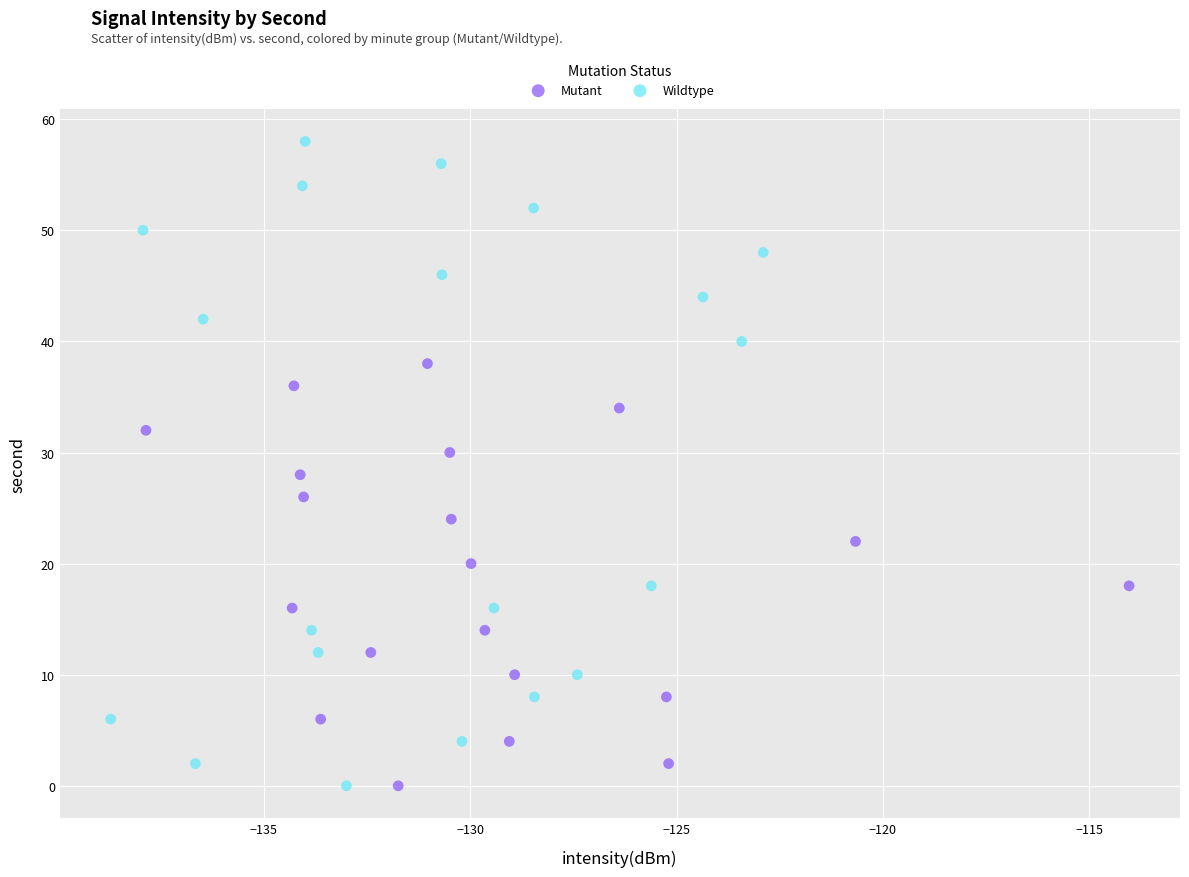

Which series contains the highest Y value?

Wildtype